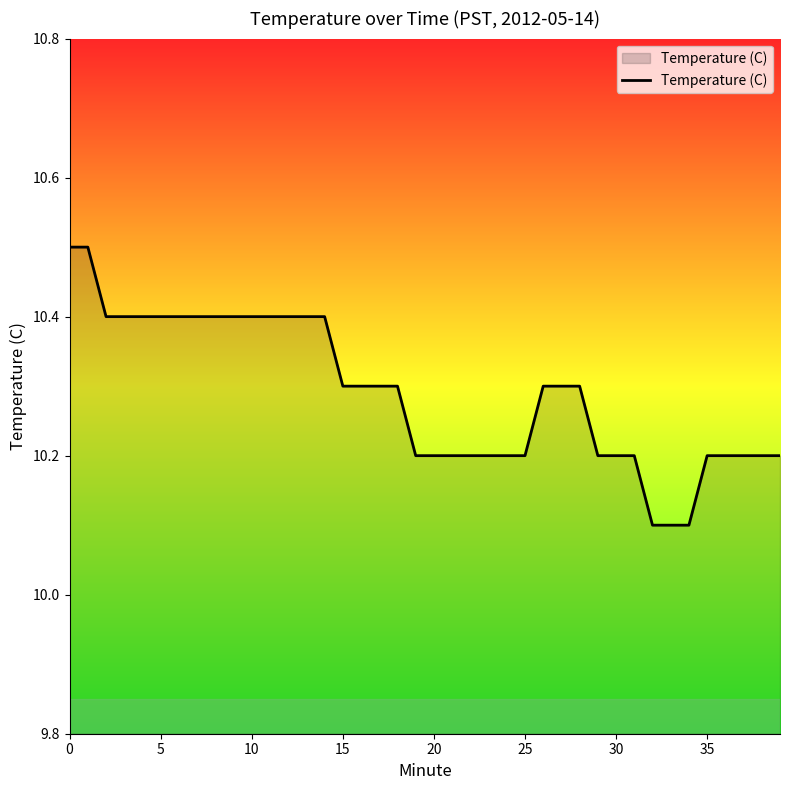

What is the difference between the maximum and minimum values?

0.4